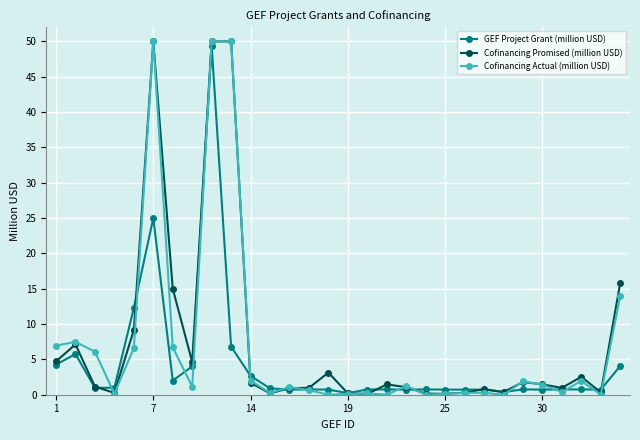

At how many categories does at least one series exceed 10?

6